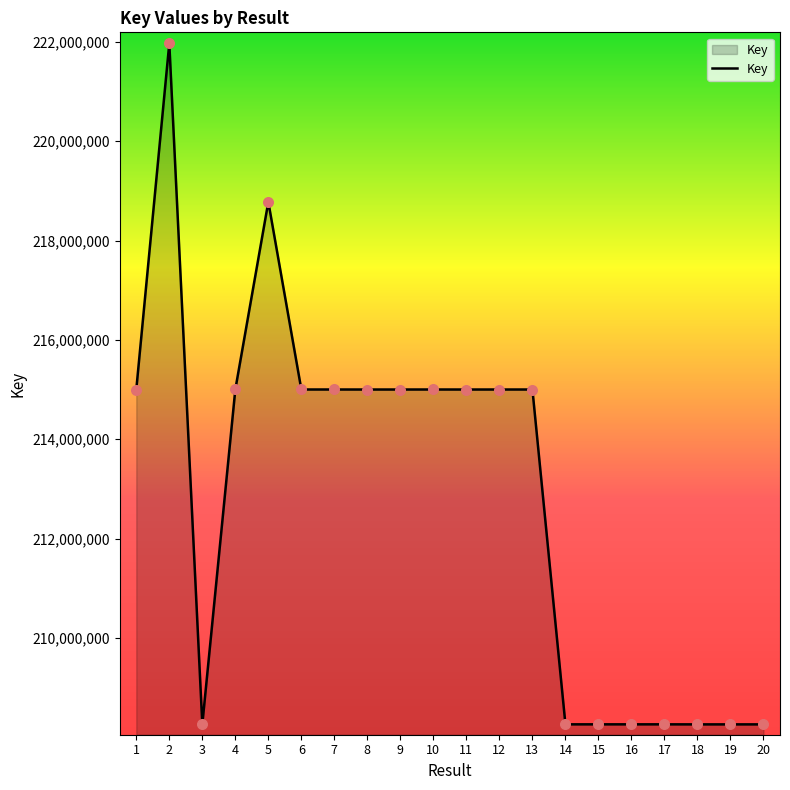

What is the change in value from 19 to 20?

+98